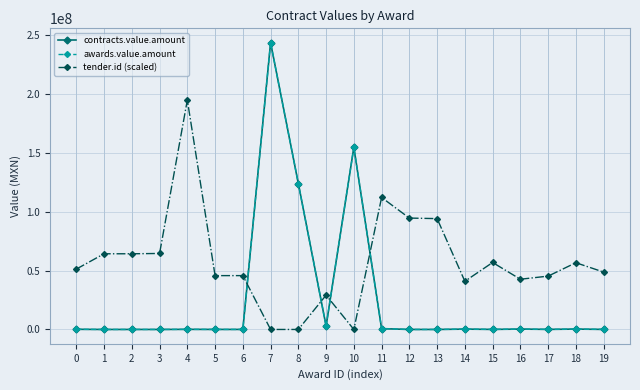

Does the chart have visible grid lines?

Yes